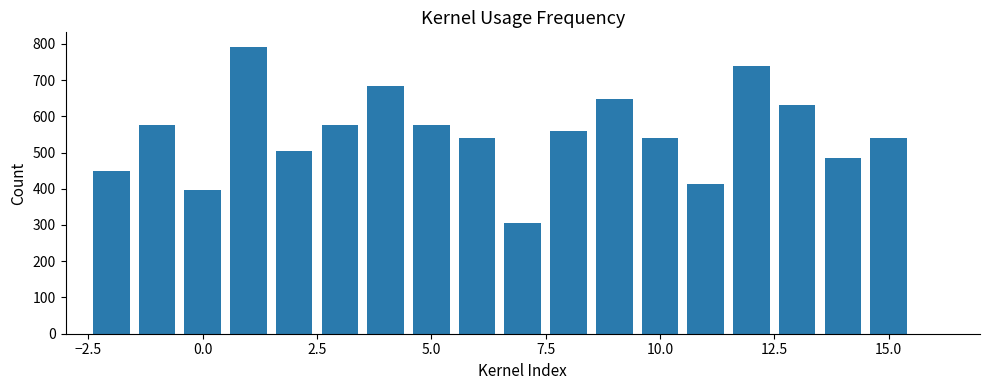

What is the sum of all values?

9954